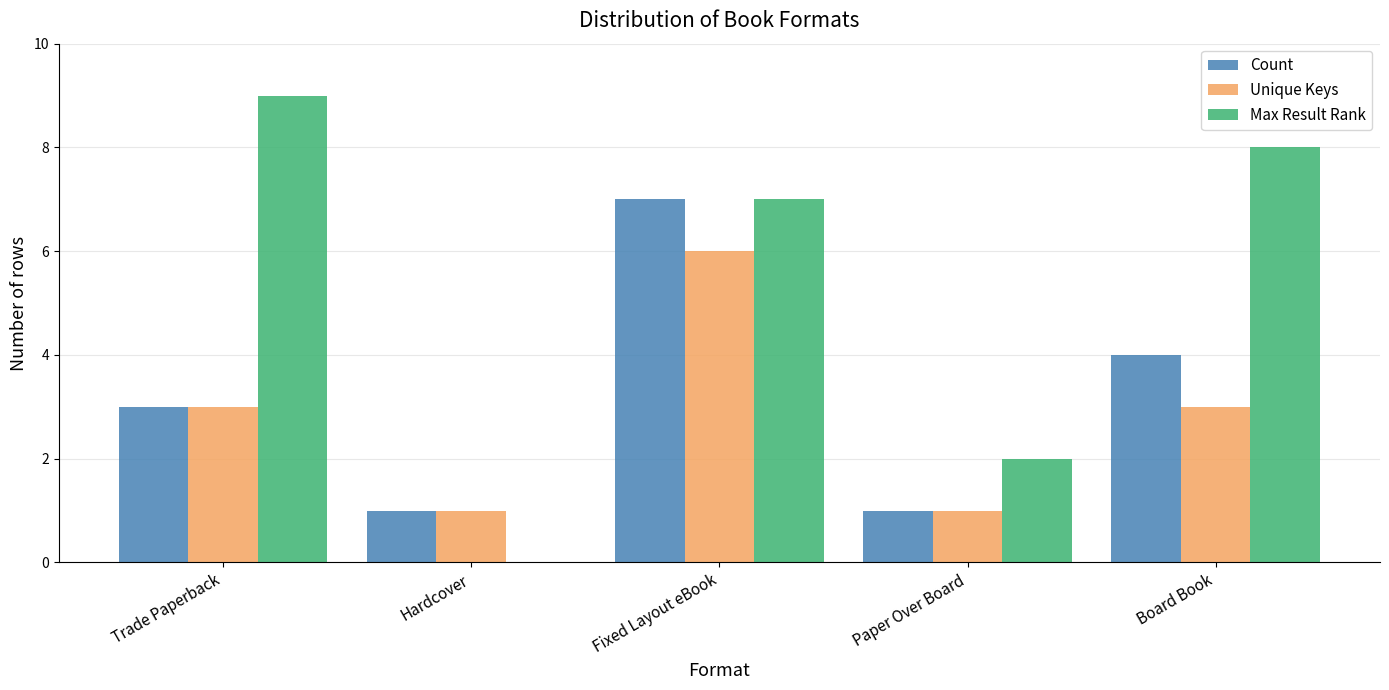

What is the sum of all Max Result Rank values?

26